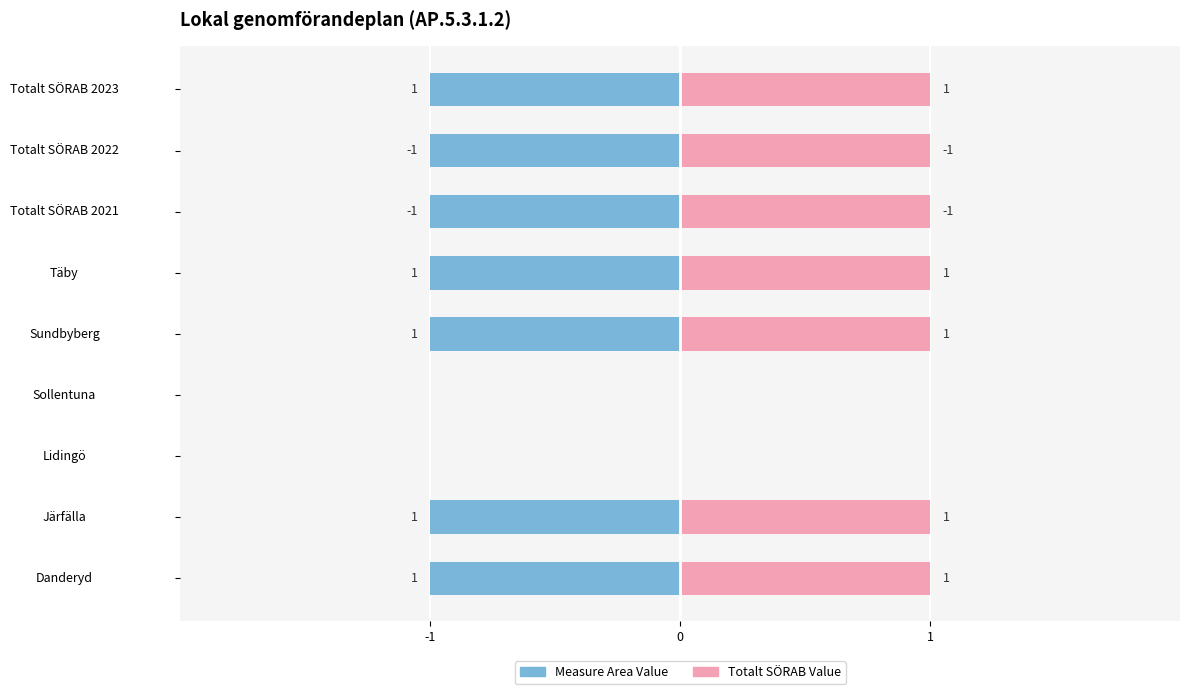

What is the value of the Value (right) bar at the 7th from the left?

1